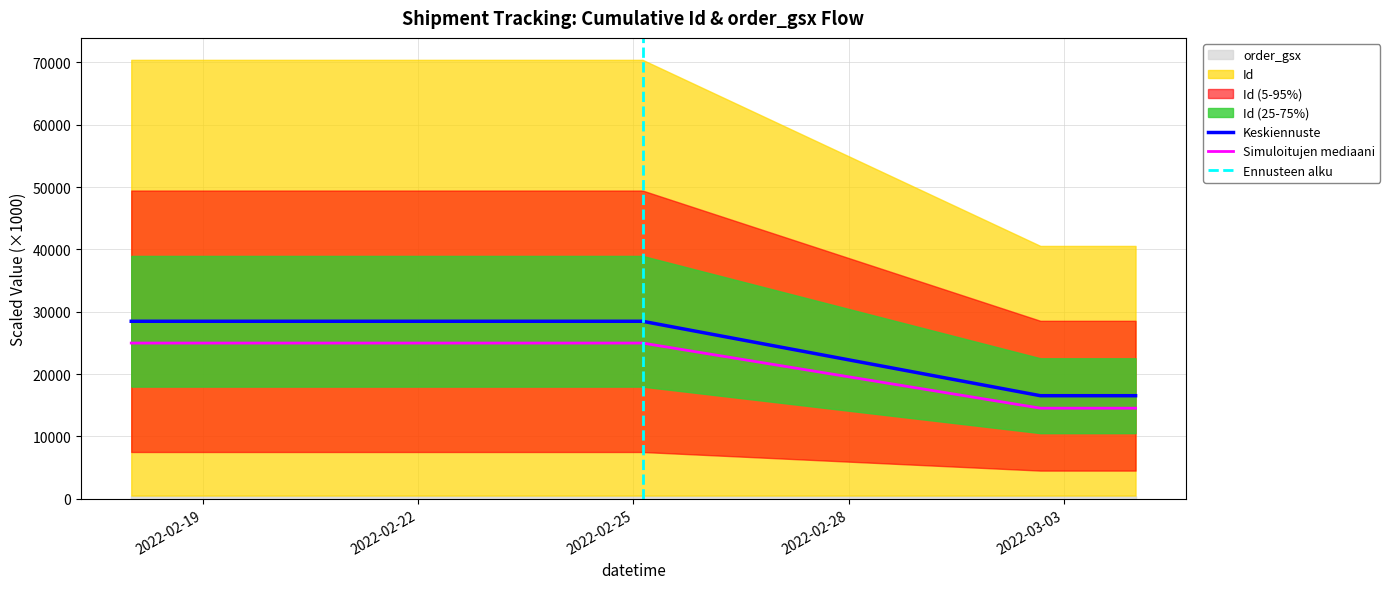

True or false: Simuloitujen mediaani and Keskiennuste intersect in this chart.

False